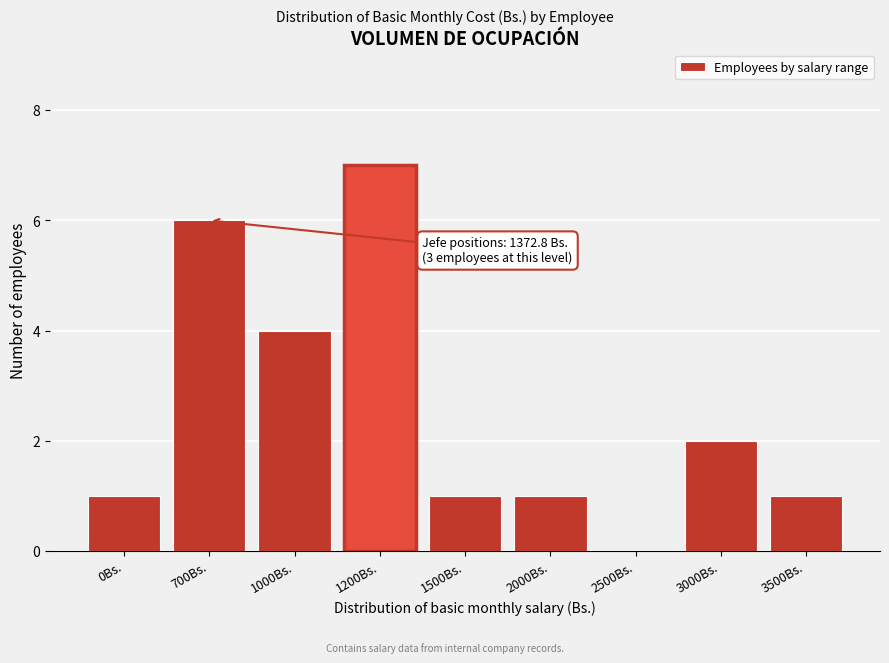

Reading left to right, extract all data points from this chart.

0Bs.=1	700Bs.=6	1000Bs.=4	1200Bs.=7	1500Bs.=1	2000Bs.=1	2500Bs.=0	3000Bs.=2	3500Bs.=1